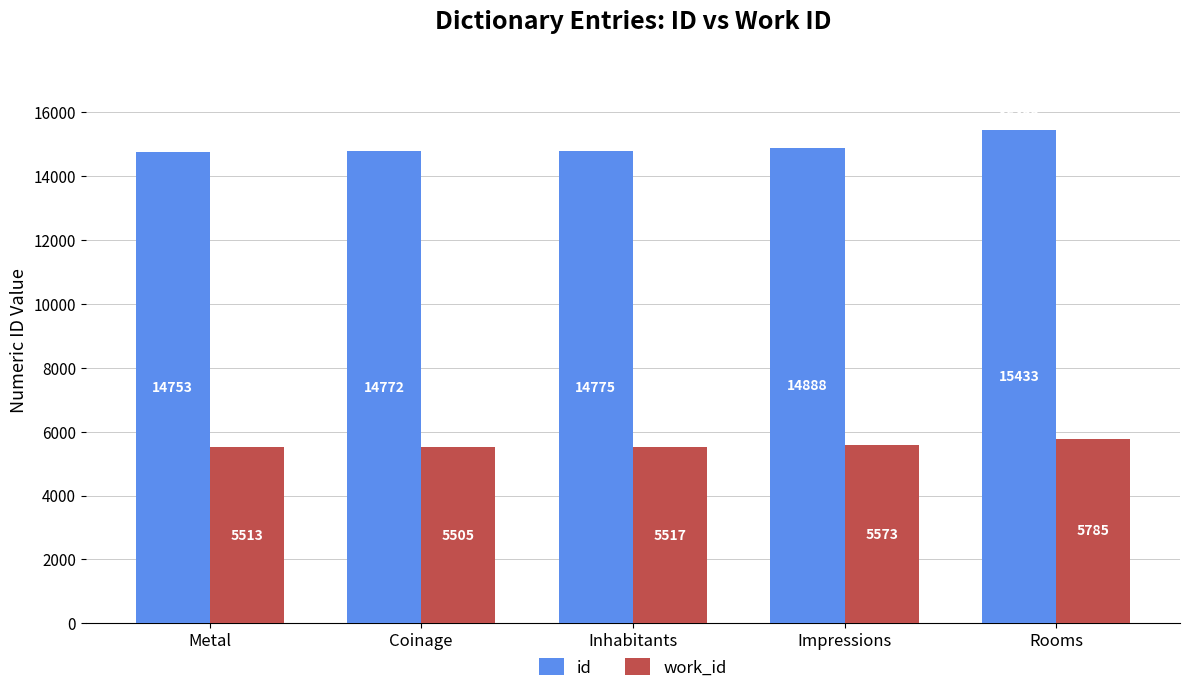

At which category is the sum across all series the highest?

Rooms